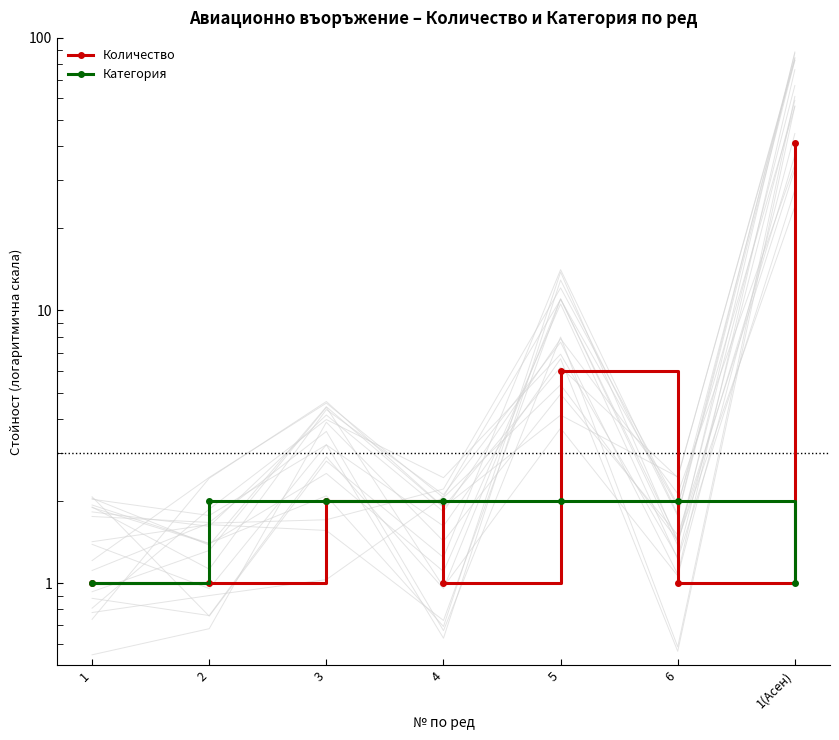

Count the number of data series in this chart.

2